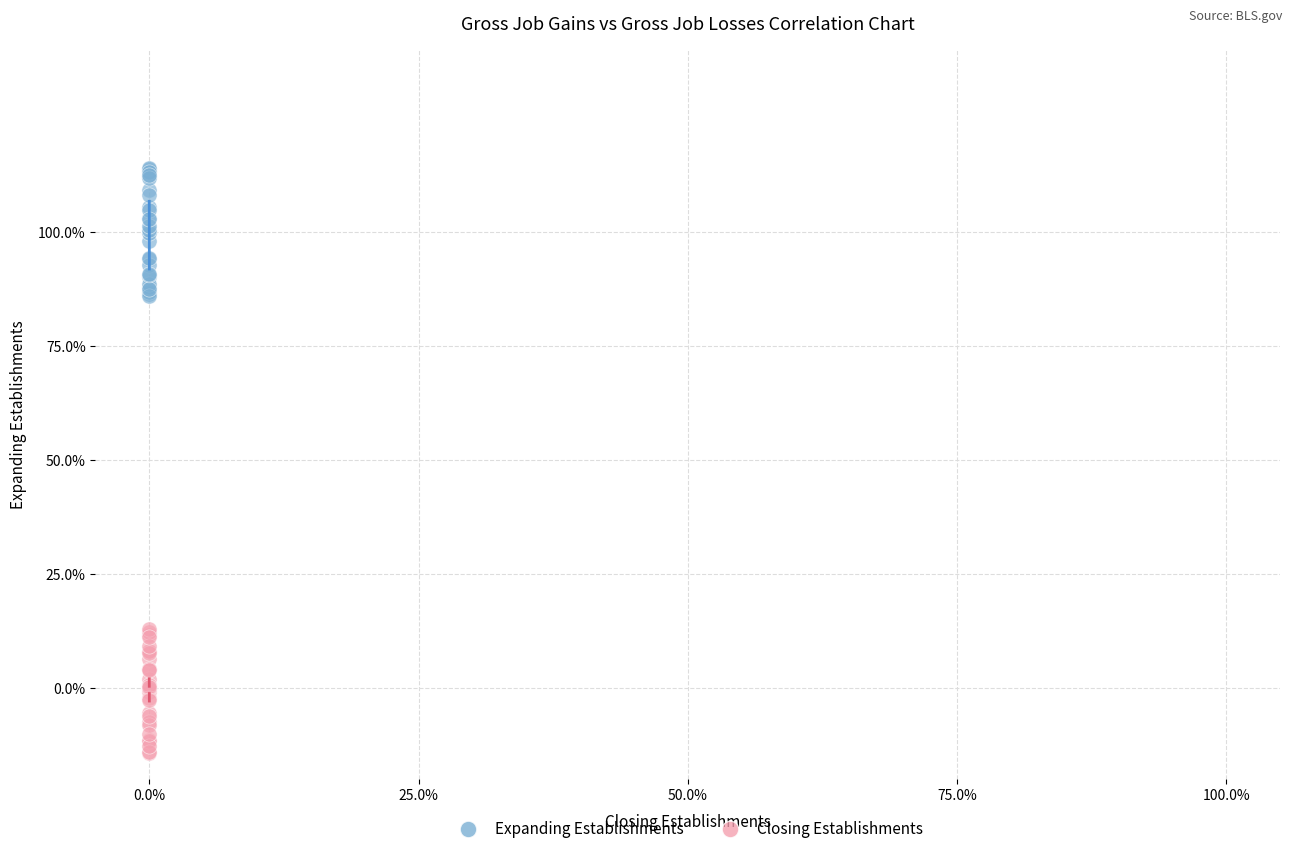

Which series reaches the minimum Y coordinate?

Closing Establishments